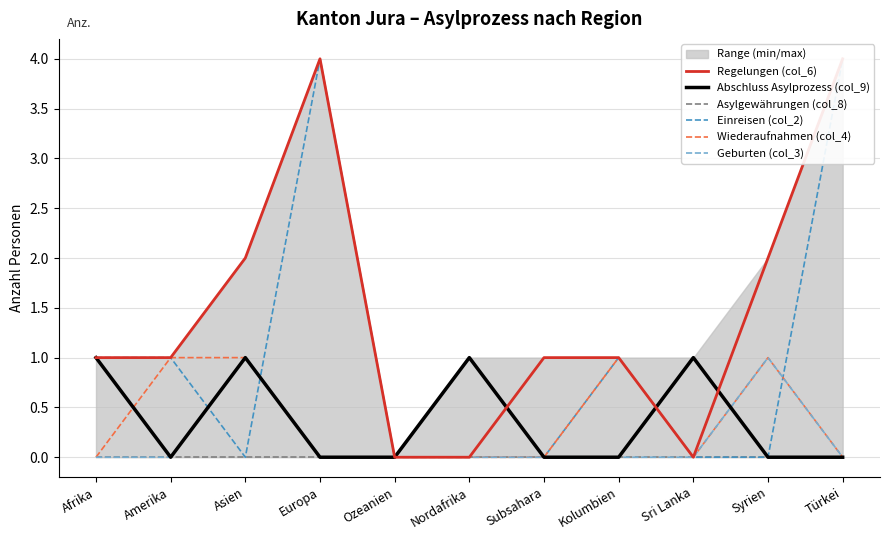

What is the label of the 4th point from the left?

Europa